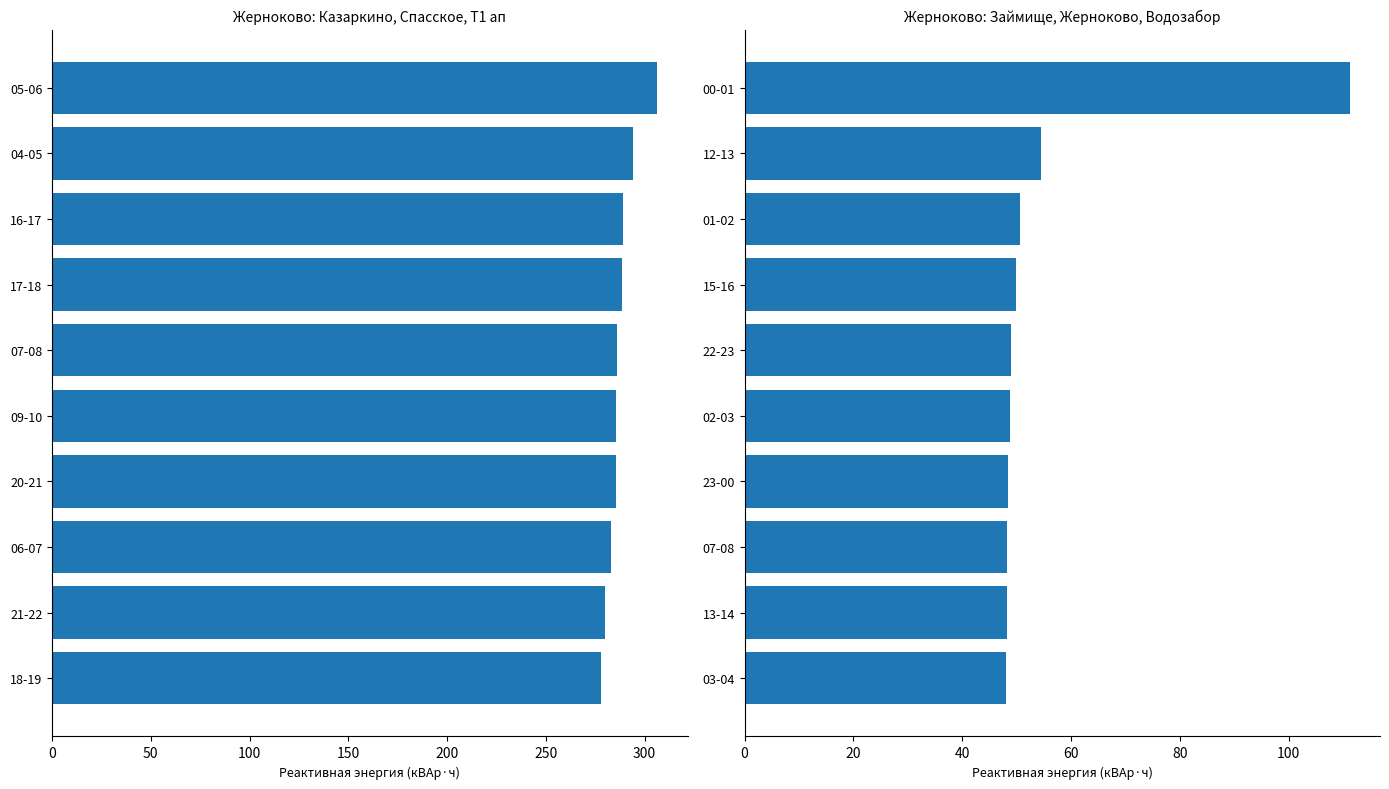

Are the bars grouped side by side (vs. stacked)?

Yes